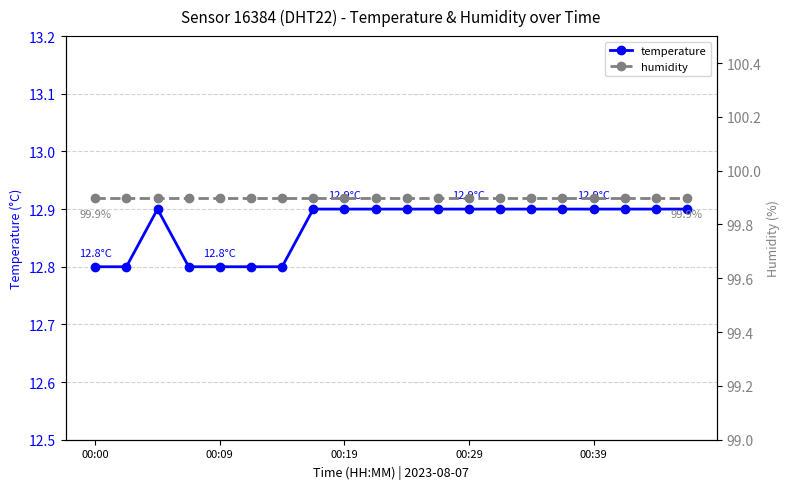

The value of temperature at 00:39 is 7.5. True or false?

False